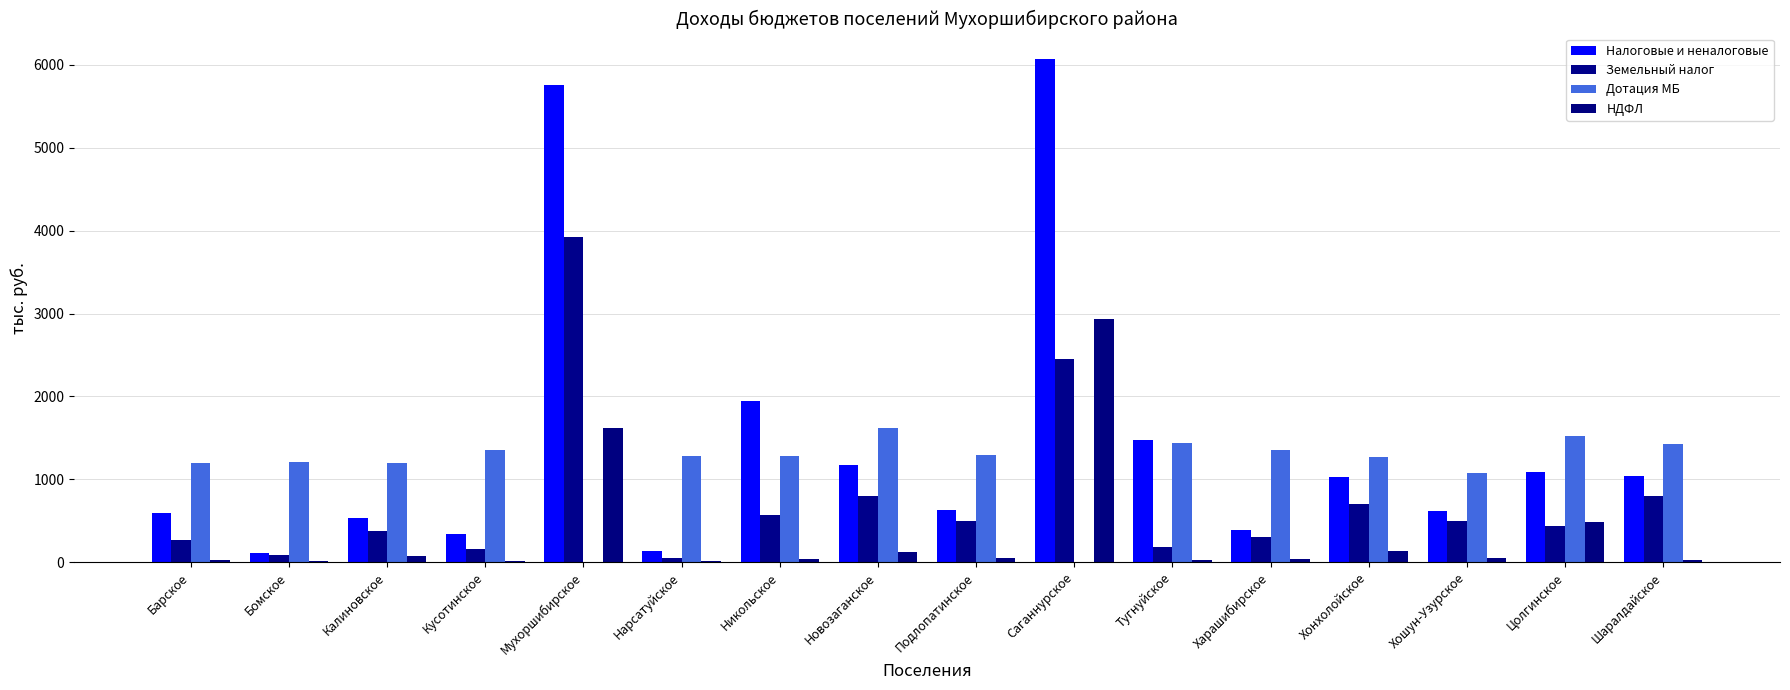

What is the maximum value shown in the chart?

6074.2